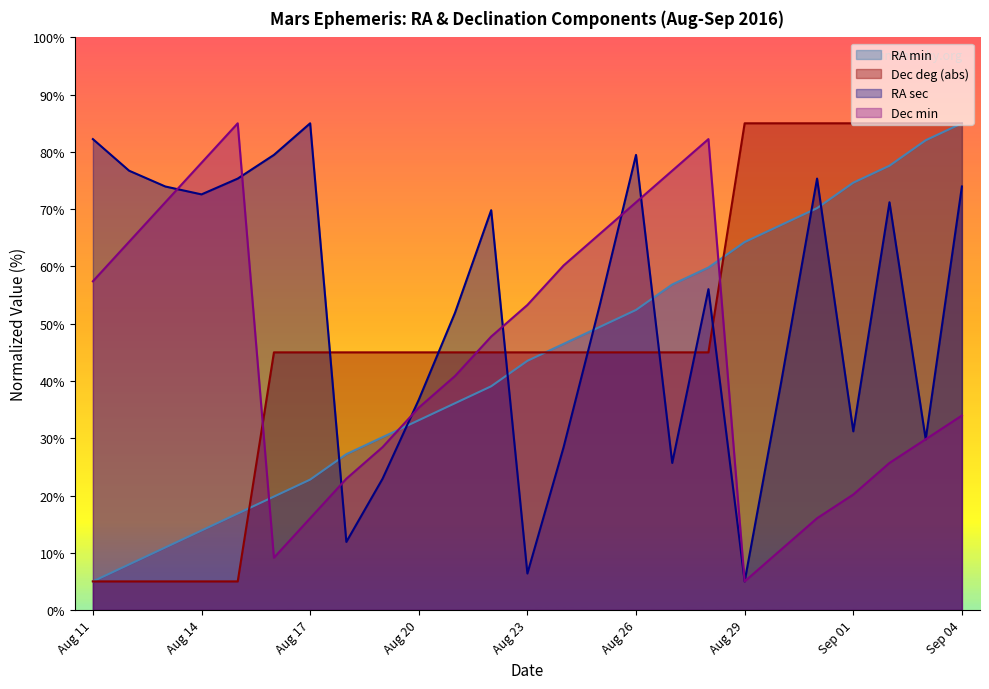

How many intersections are there between RA_sec and Dec_min?

7